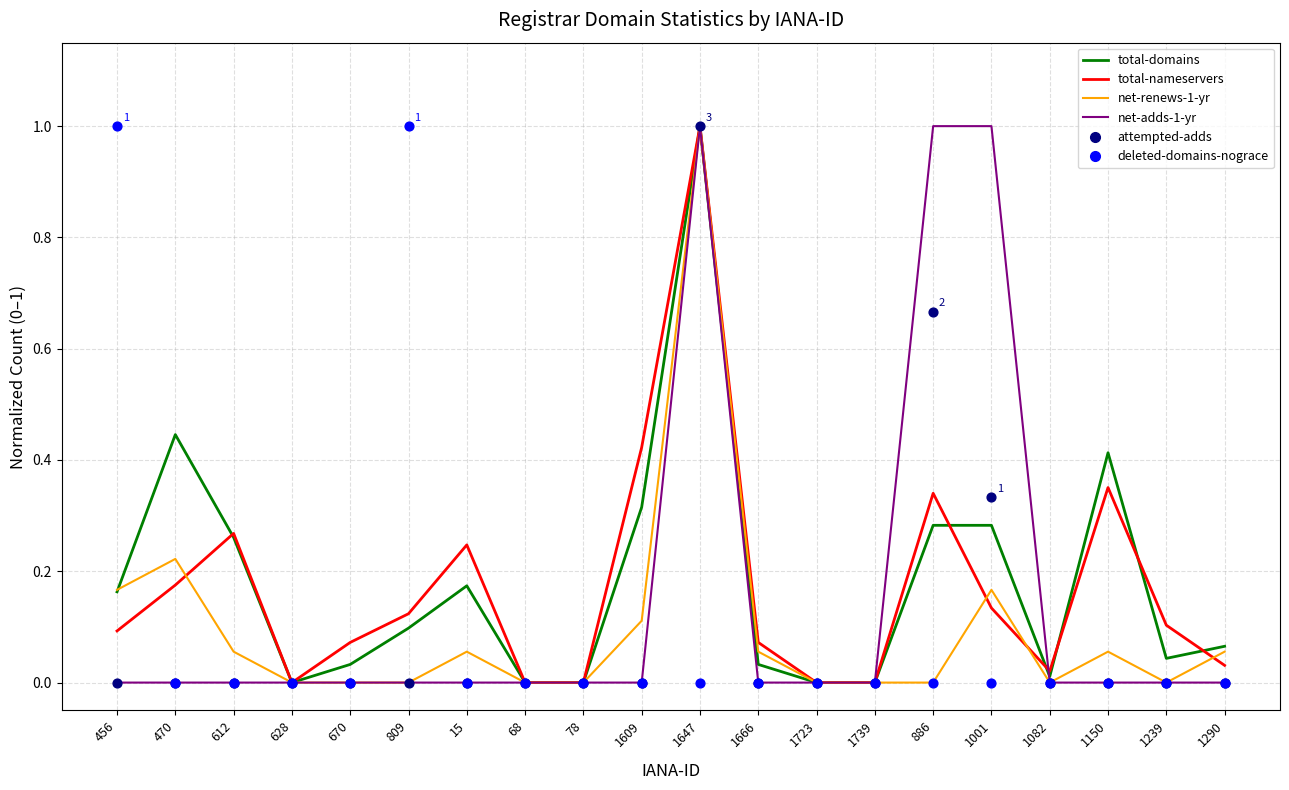

Is the value of net-renews-1-yr at 78 greater than the value of total-nameservers at 670?

No